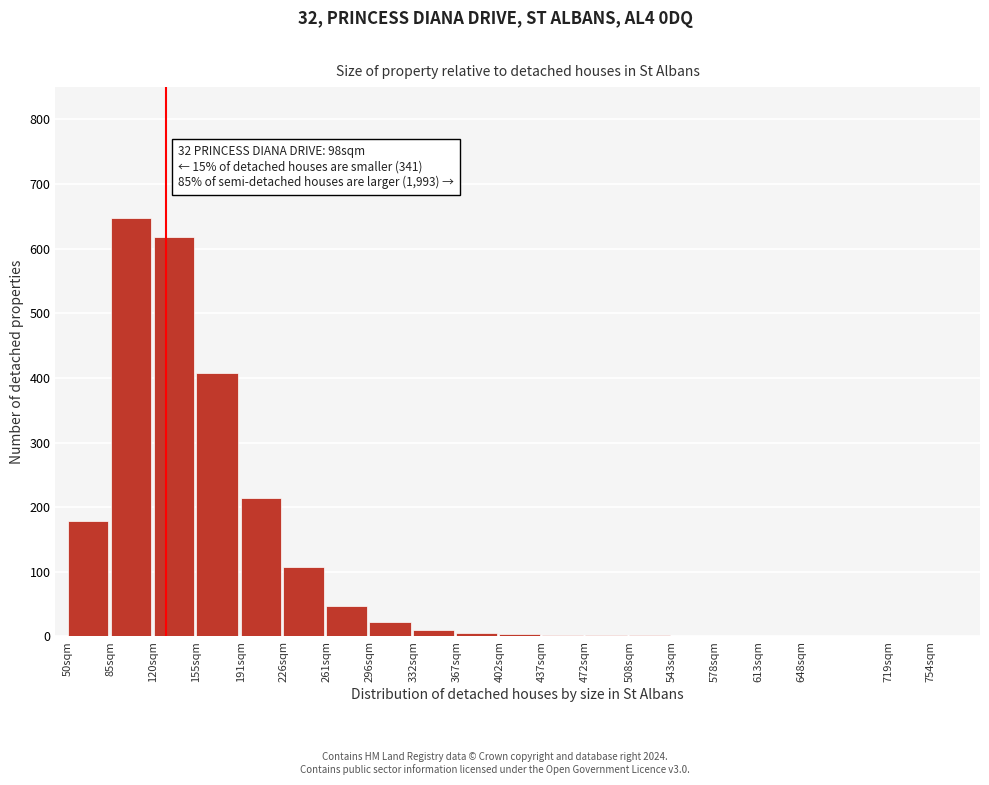

Where is the data nearest to the value 324?

155sqm